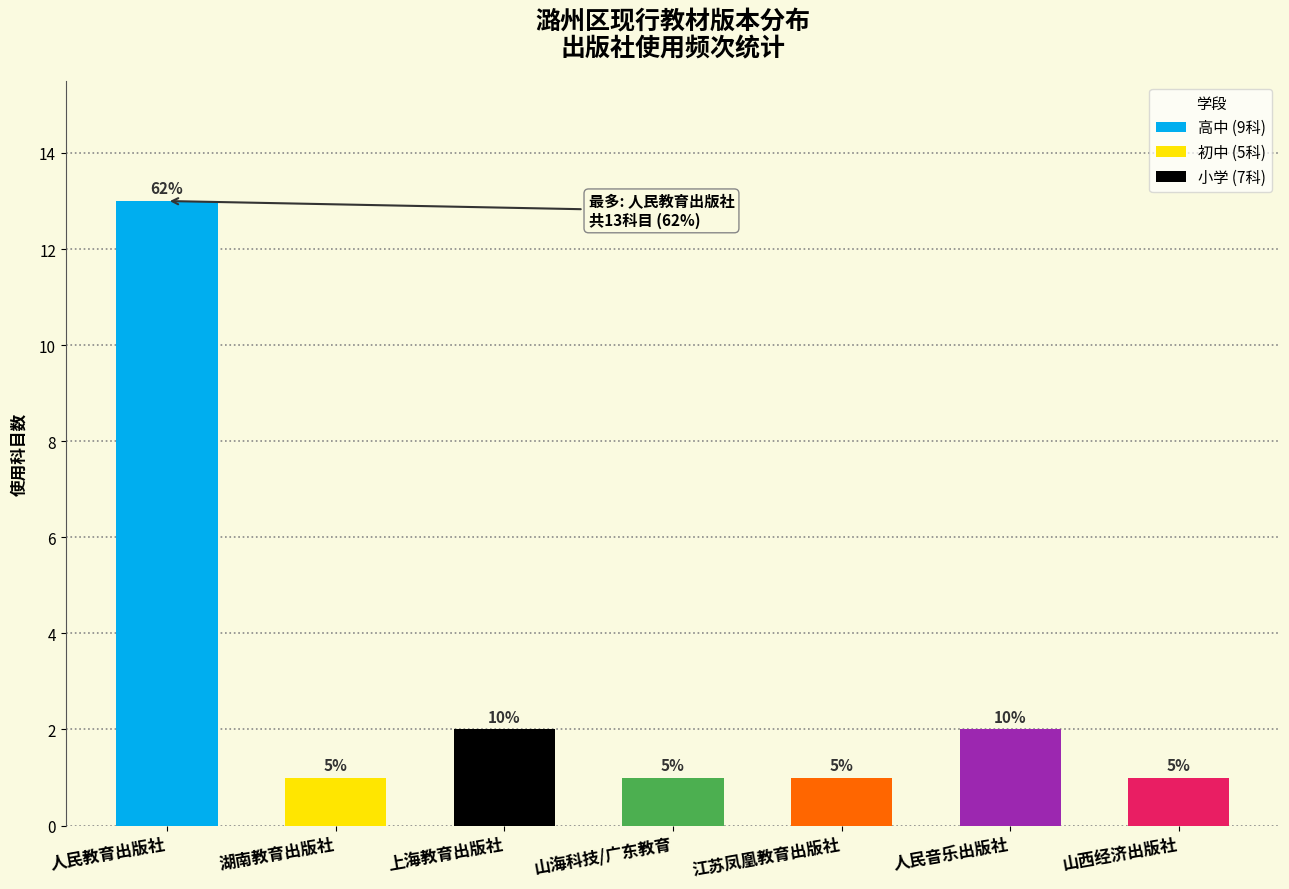

How many bars are there in total?

7